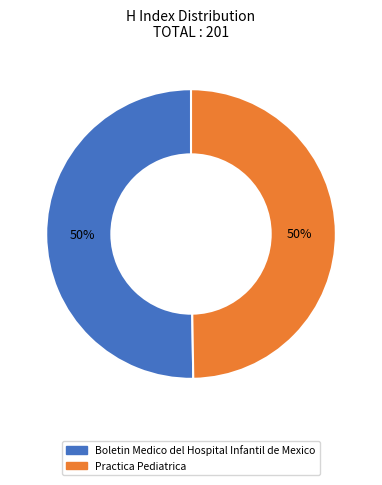

To the nearest percent, what is the average slice percentage?

50%